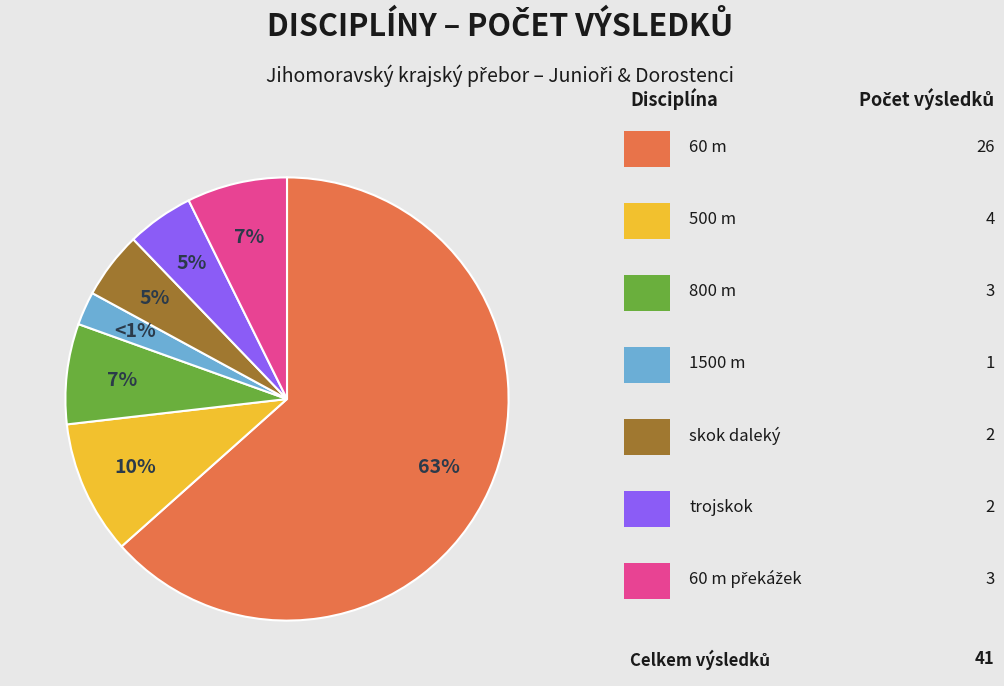

How many segments does this pie chart have?

7